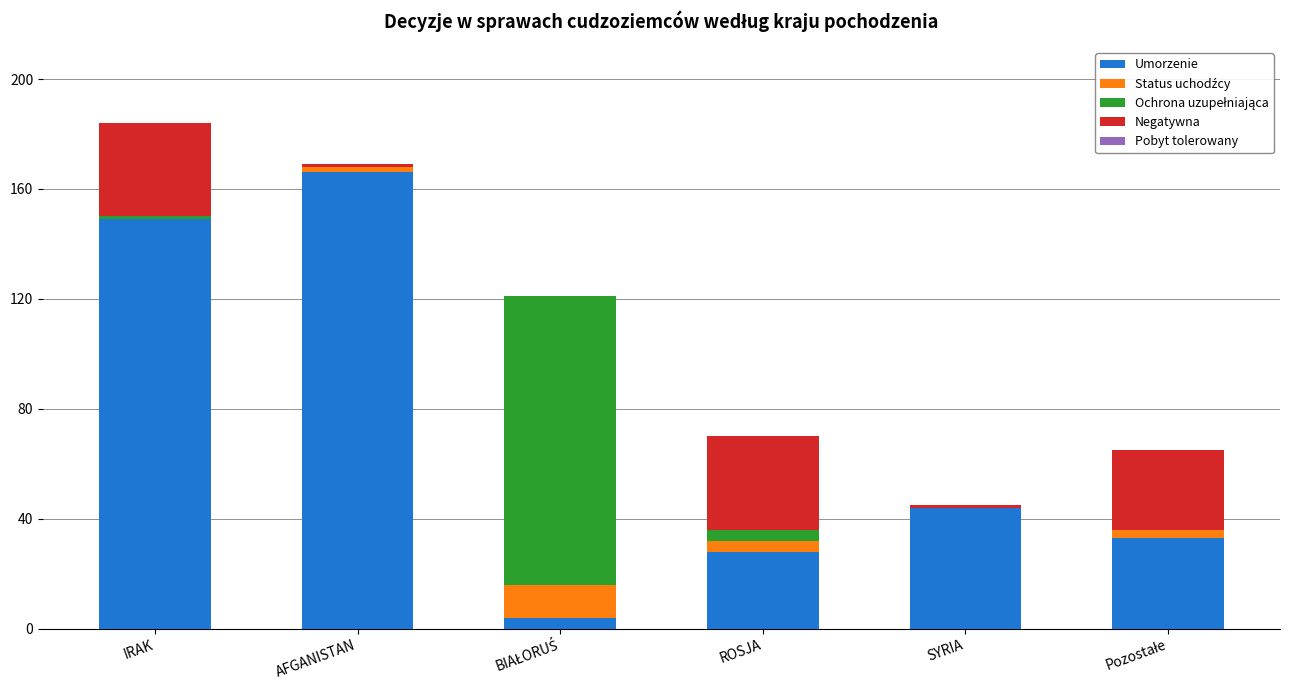

The value of Umorzenie at AFGANISTAN is 166. True or false?

True